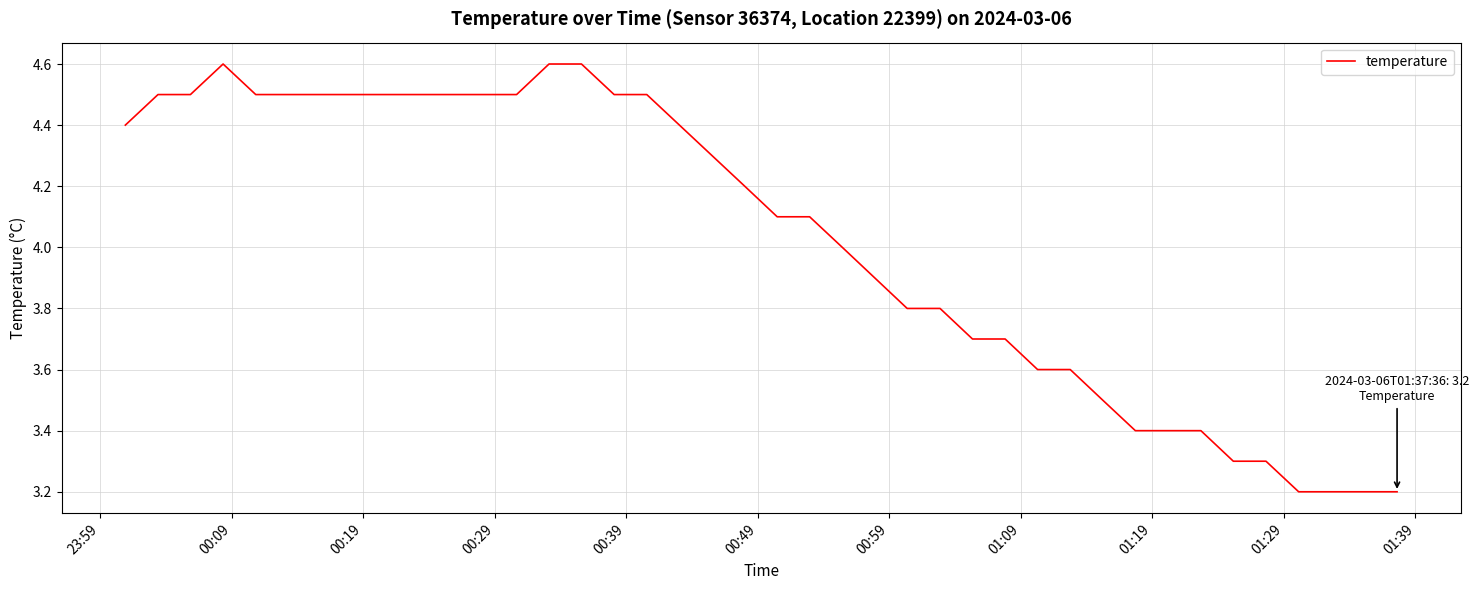

Is this an area chart (filled region under the line)?

No